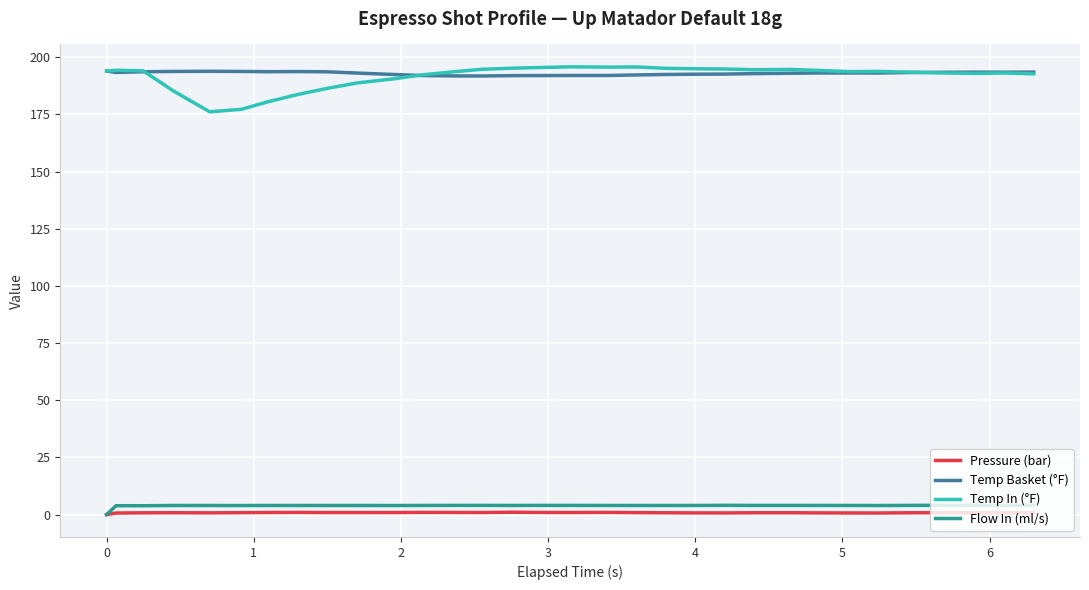

True or false: Flow In (ml/s) and Temp Basket (°F) cross at least once.

False